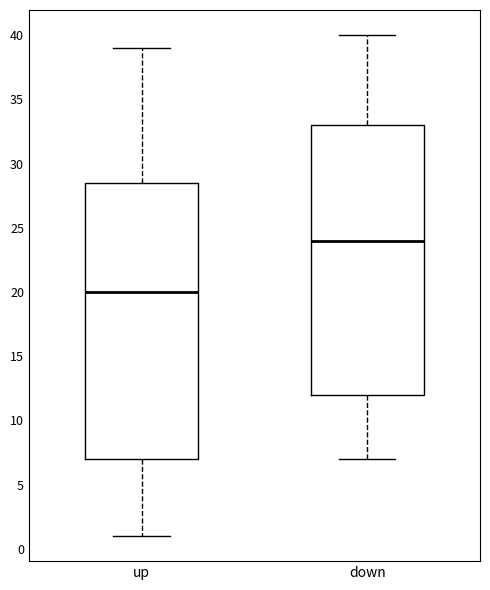

Where is the upper edge of the box for down on the y-axis? The values are not printed on the chart, so give them approximately, as read against the axis.

33.0